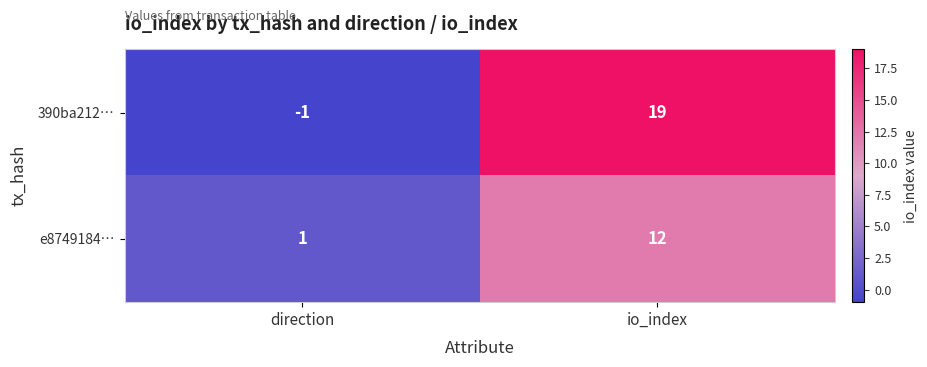

Reading right to left, extract all data points from this chart.

390ba212…: io_index=19	direction=-1
e8749184…: io_index=12	direction=1